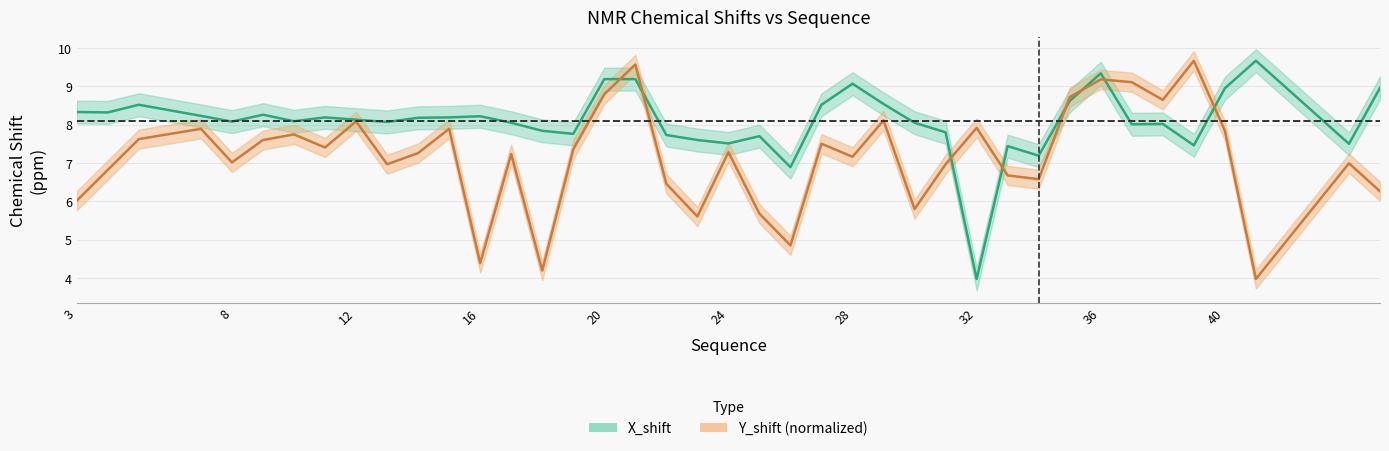

List the series in order of their overall mean, highest first.

X_shift, Y_shift